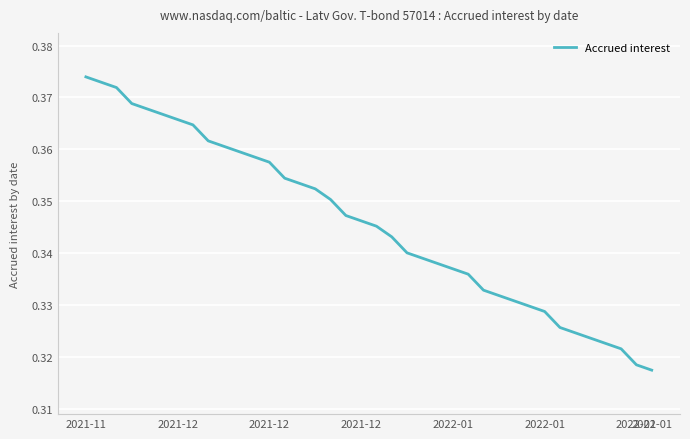

Does the chart have visible grid lines?

Yes